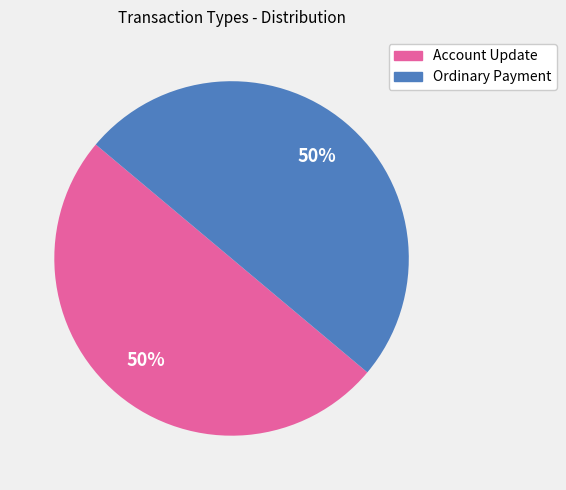

Is the sum of Ordinary Payment and Account Update greater than half?

Yes